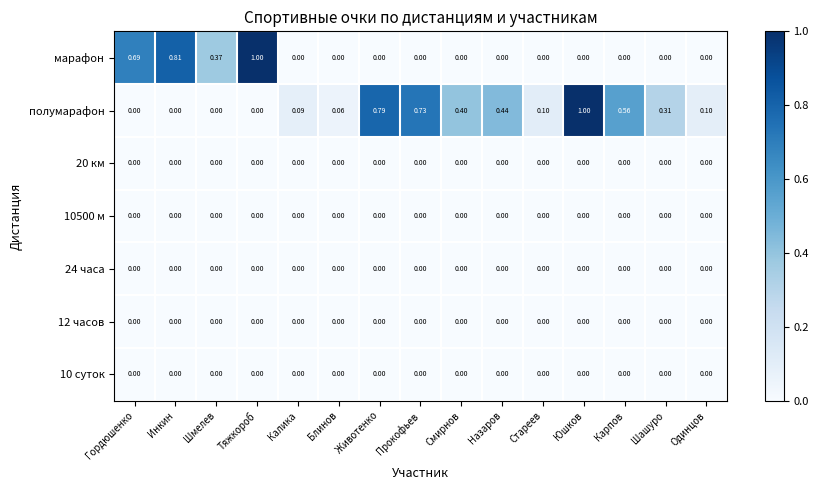

Which series has the largest total across all categories?

полумарафон